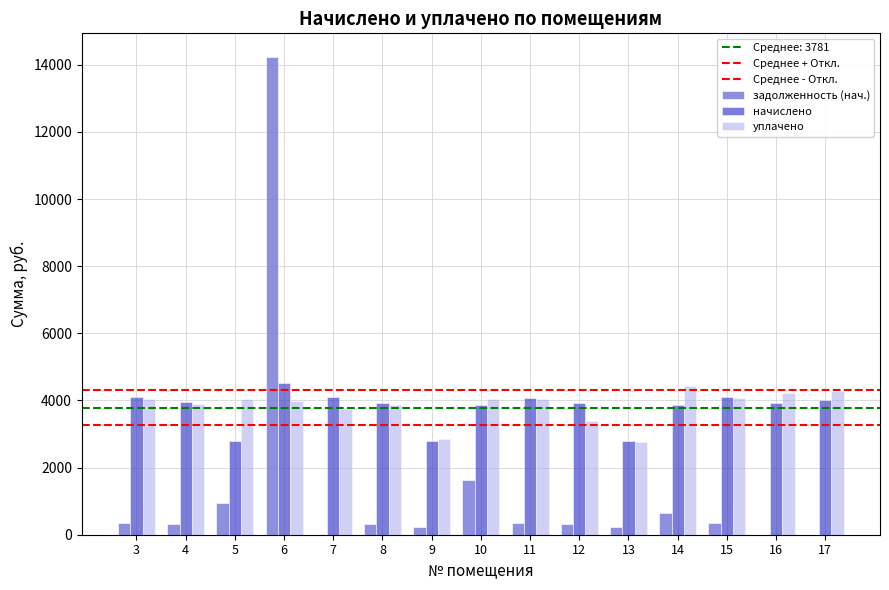

List the labels in order of уплачено value, largest first.

14, 17, 16, 15, 10, 3, 11, 5, 6, 4, 8, 7, 12, 9, 13